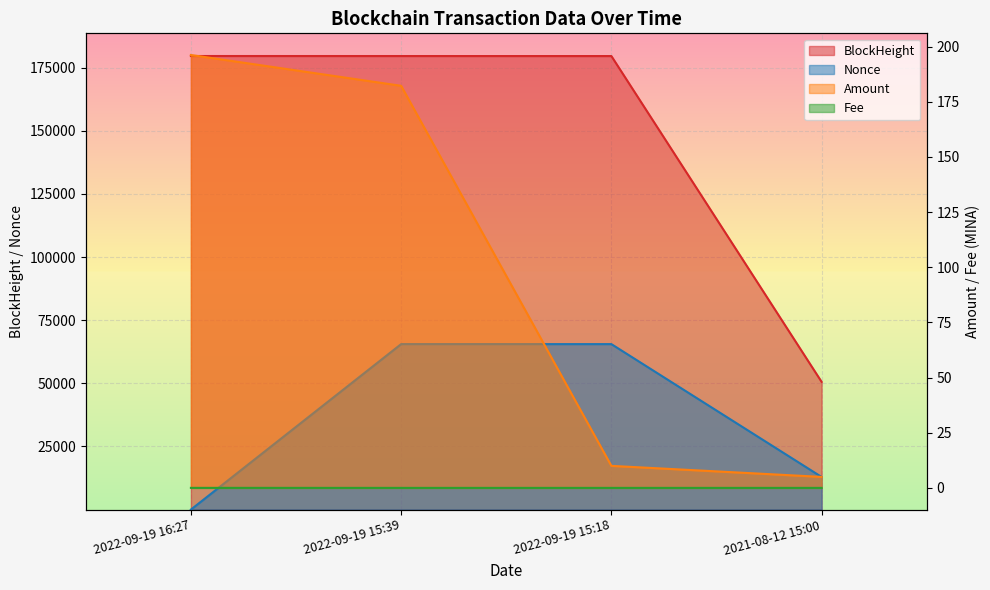

What is the total value across all series at 2022-09-19 16:27?

179800.3